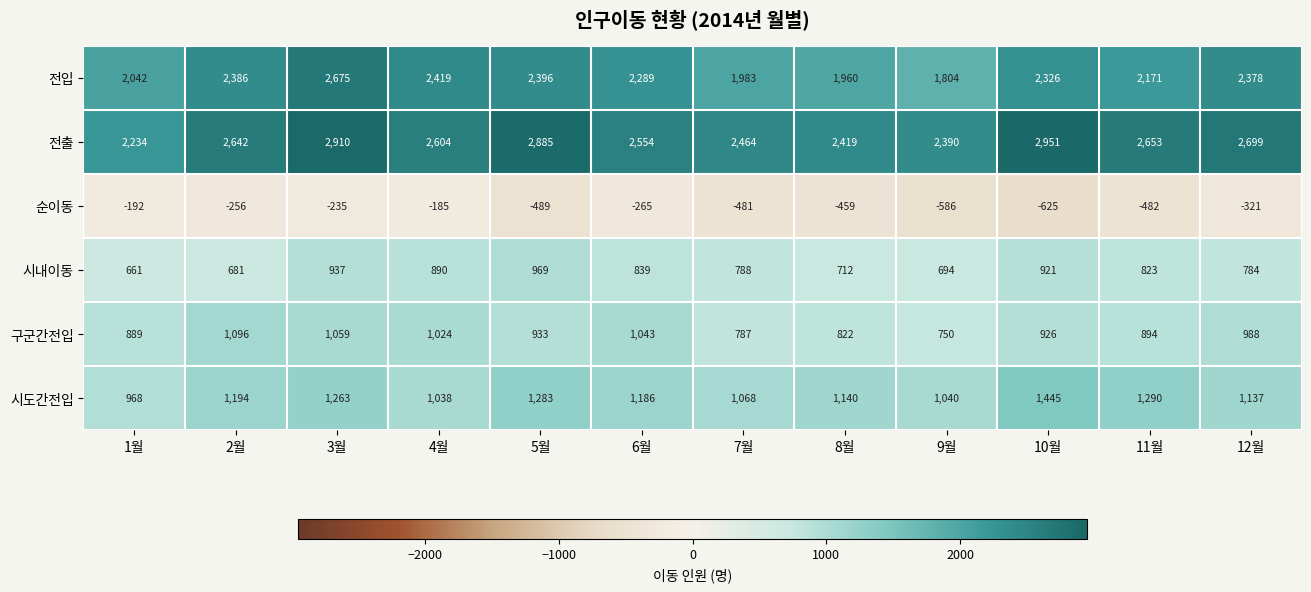

The 전출 series shows 2604 at 4월. True or false?

True